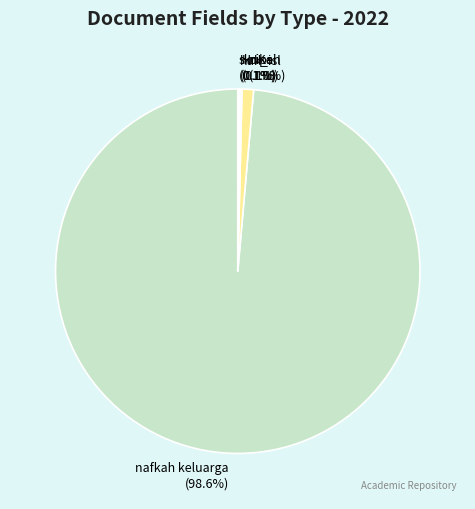

What is the largest slice in the pie chart?

nafkah keluarga